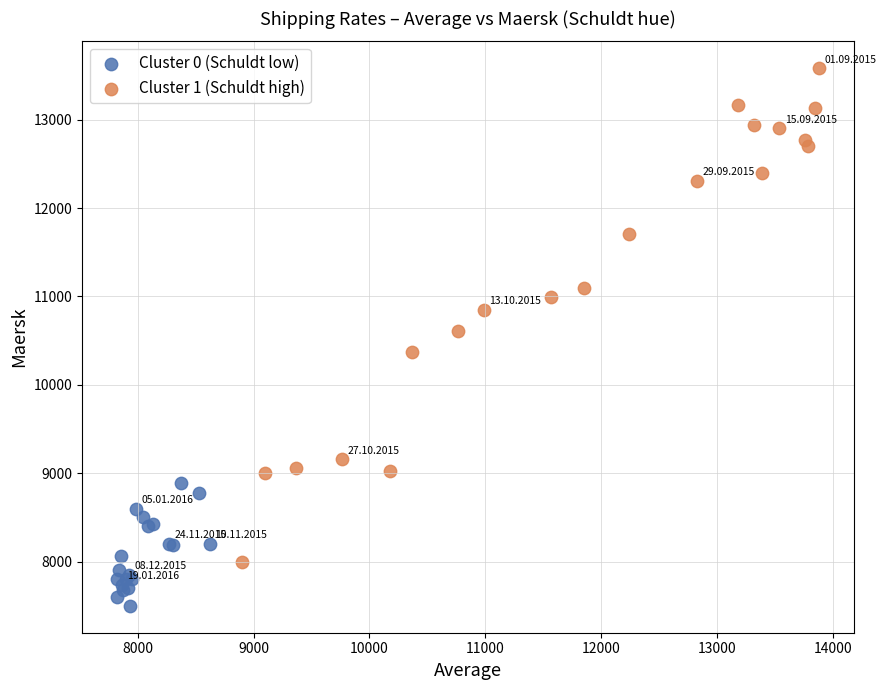

Which series contains the lowest Y value?

Cluster 0 (Schuldt low)